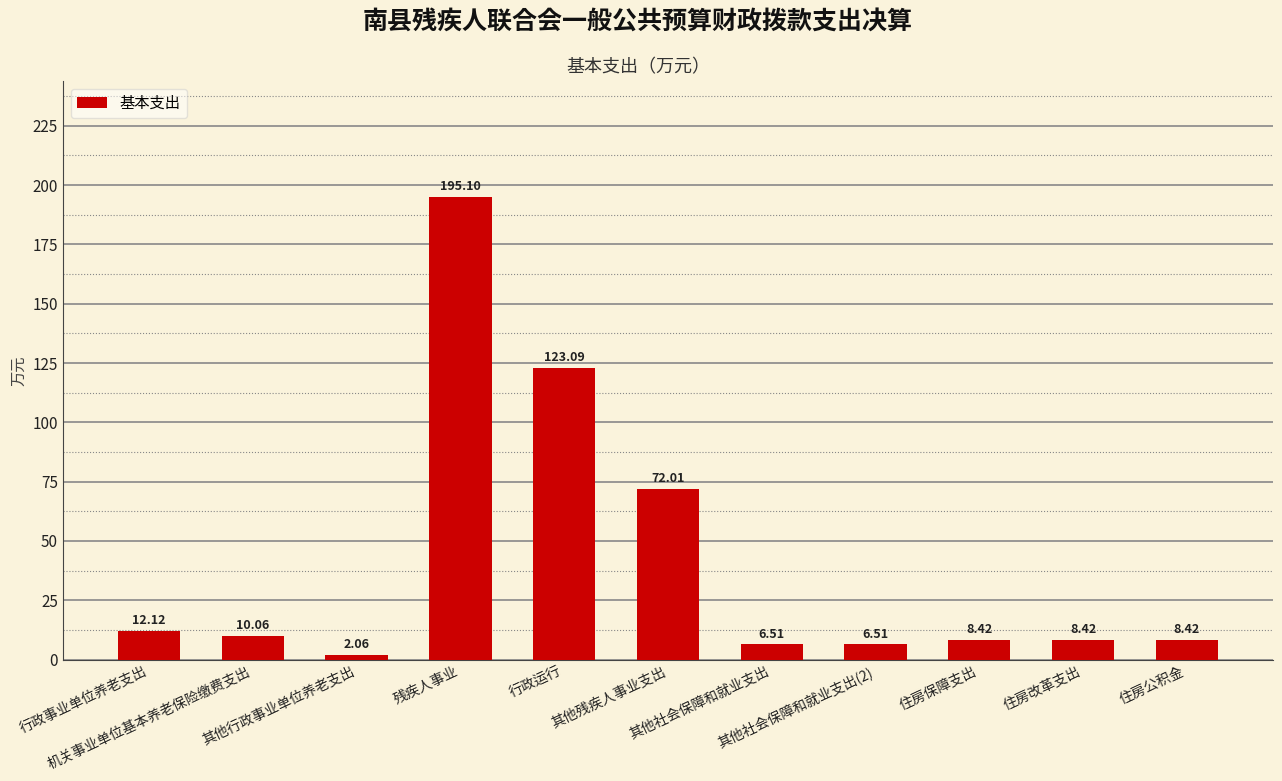

What is the greatest value displayed?

195.1